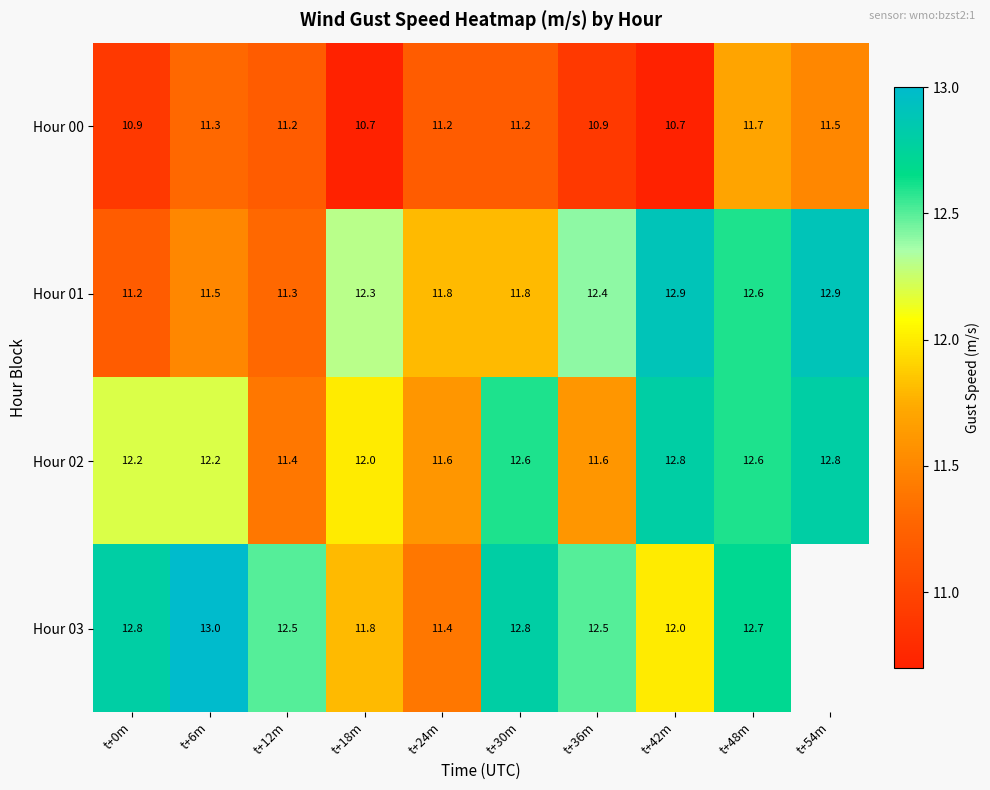

What is the spread (max minus min) of values at t+30m?

1.6